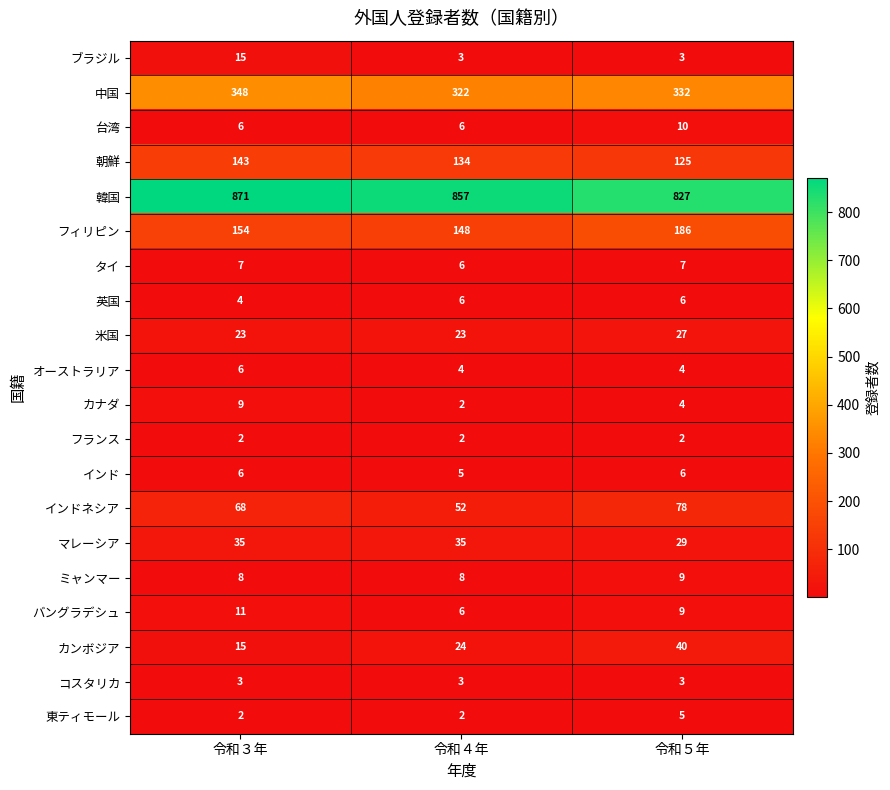

True or false: 台湾 has a value of 11 at 令和３年.

False